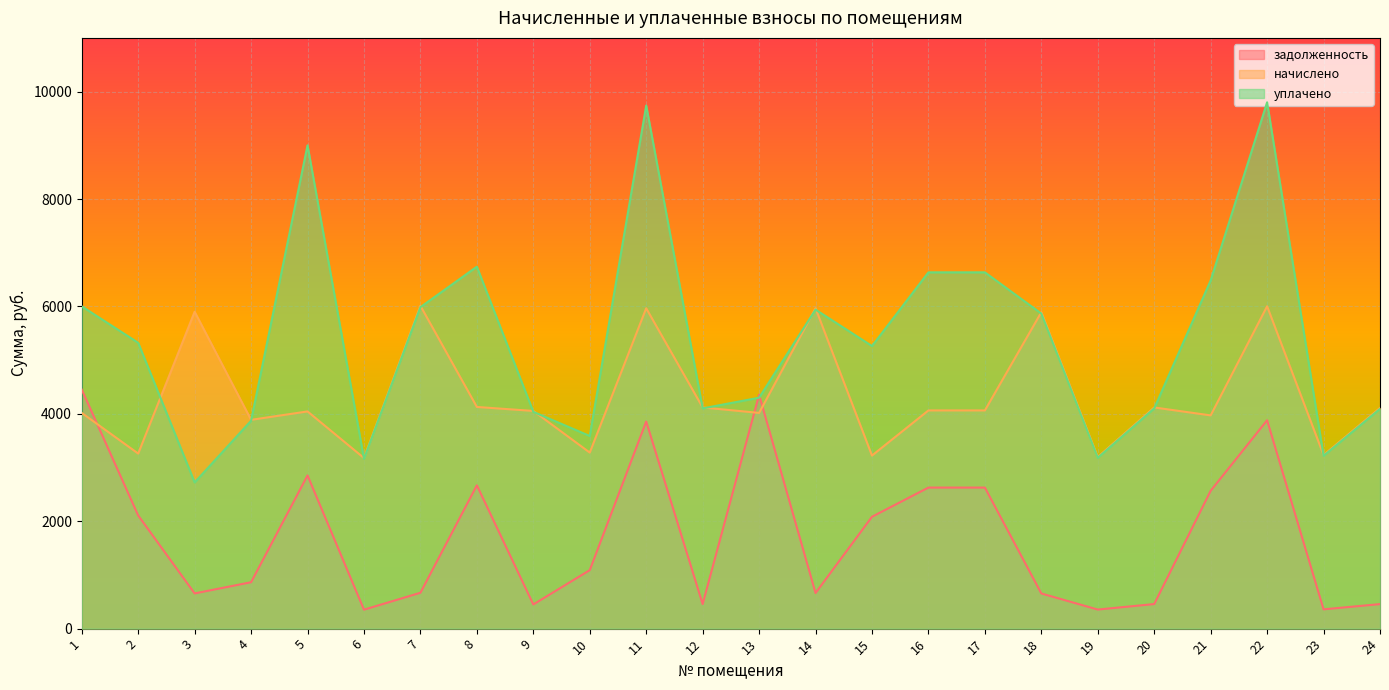

Reading left to right, transcribe all the data shown in this chart.

задолженность: 1=4450.6	2=2107.1	3=655.6	4=863.9	5=2852.5	6=352.9	7=667.9	8=2668.2	9=450.4	10=1089.1	11=3856.1	12=457.6	13=4354.7	14=662.8	15=2083.2	16=2626.4	17=2626.4	18=654.6	19=355.0	20=457.6	21=2566.7	22=3879.9	23=359.1	24=456.6
начислено: 1=4016.8	2=3259.6	3=5900.5	4=3887.6	5=4044.5	6=3176.5	7=6011.4	8=4127.6	9=4053.7	10=3278.1	11=5965.2	12=4118.4	13=4016.8	14=5965.2	15=3222.6	16=4063.0	17=4063.0	18=5891.3	19=3195.0	20=4118.4	21=3970.6	22=6002.1	23=3231.9	24=4109.1
уплачено: 1=6000.7	2=5322.5	3=2722.1	4=3871.1	5=9000.0	6=3163.1	7=5986.0	8=6739.9	9=4036.6	10=3586.9	11=9740.4	12=4101.0	13=4300.0	14=5940.0	15=5262.2	16=6634.3	17=6634.3	18=5866.4	19=3181.5	20=4101.0	21=6483.5	22=9800.7	23=3218.2	24=4091.8